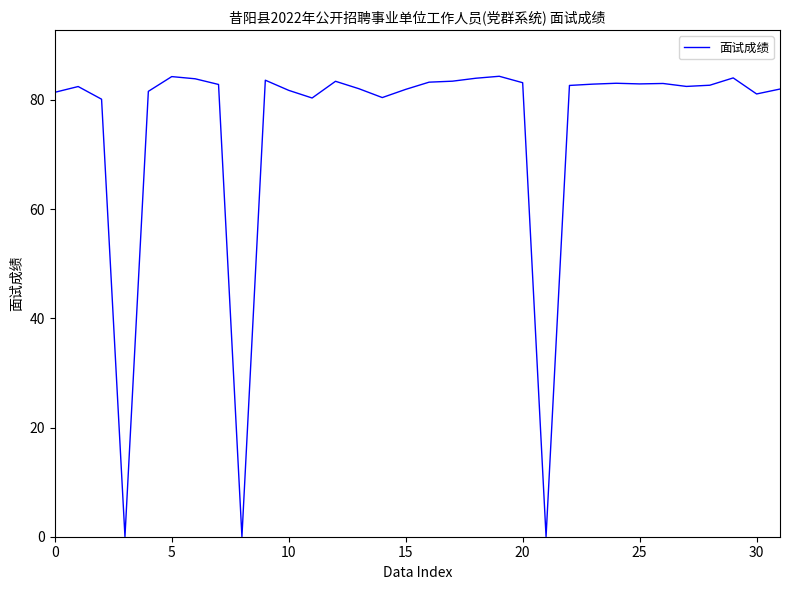

How many series are shown in this chart?

1